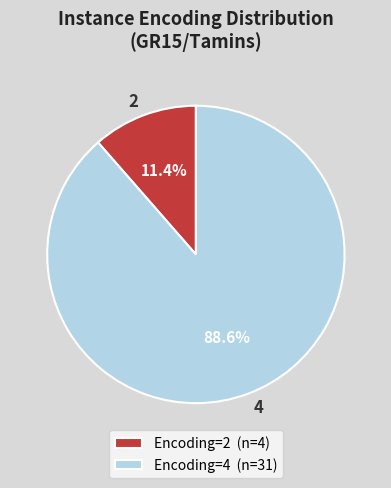

Which category has the biggest portion of the pie?

4